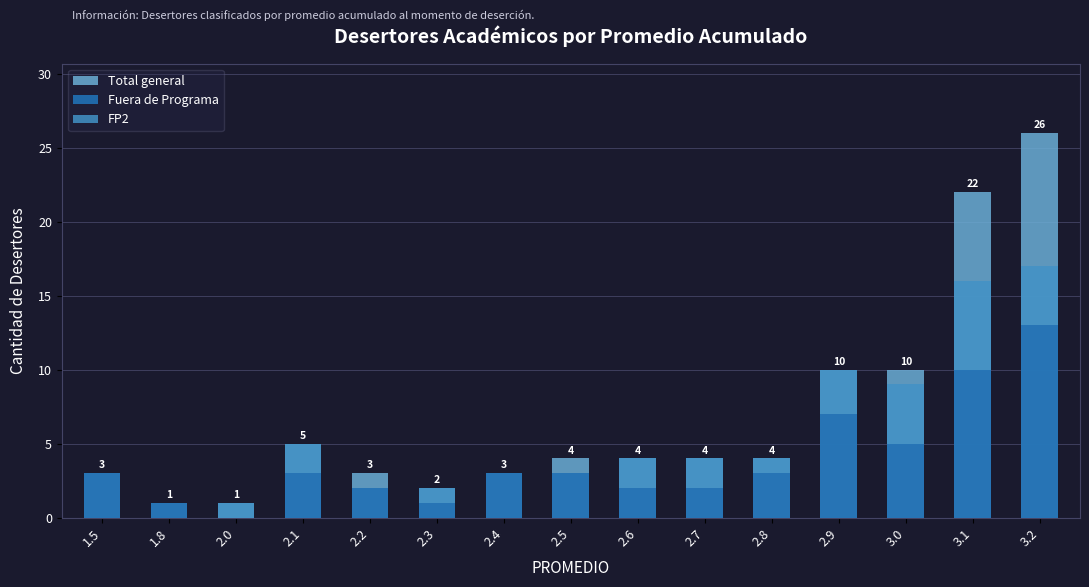

How many data points in Total general are above 4?

5